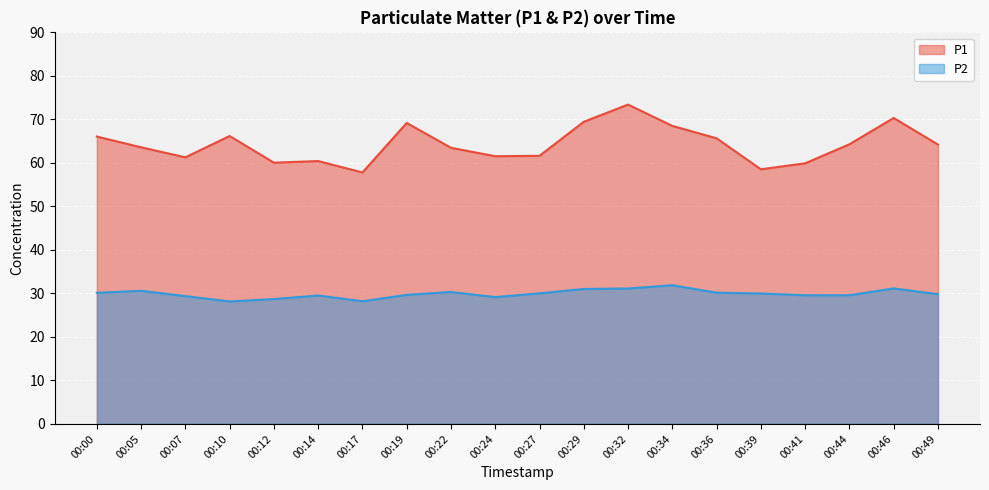

What is the value of the P2 point at the 5th from the left?

28.7